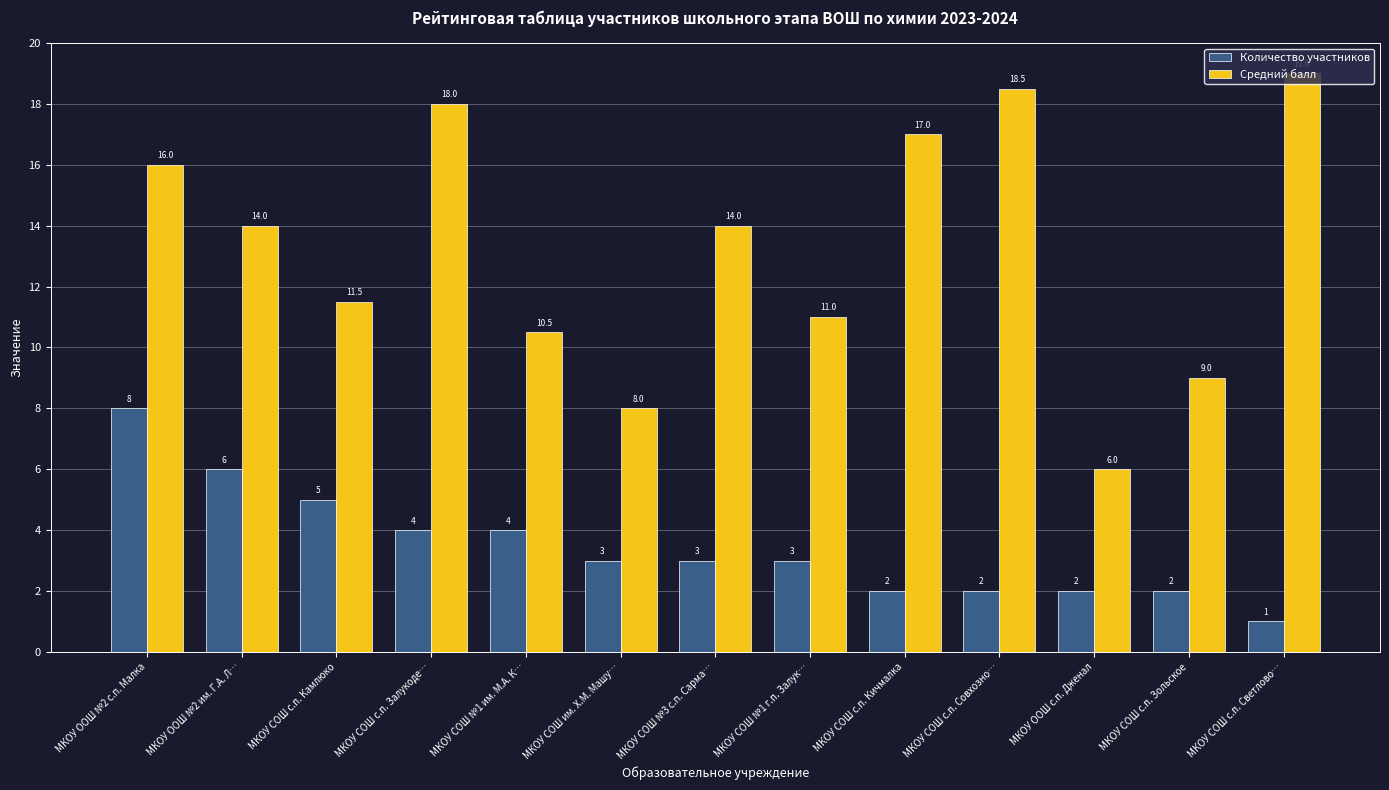

At МКОУ СОШ с.п. Кичмалка, list the series in order from smallest to largest.

Количество участников, Средний балл